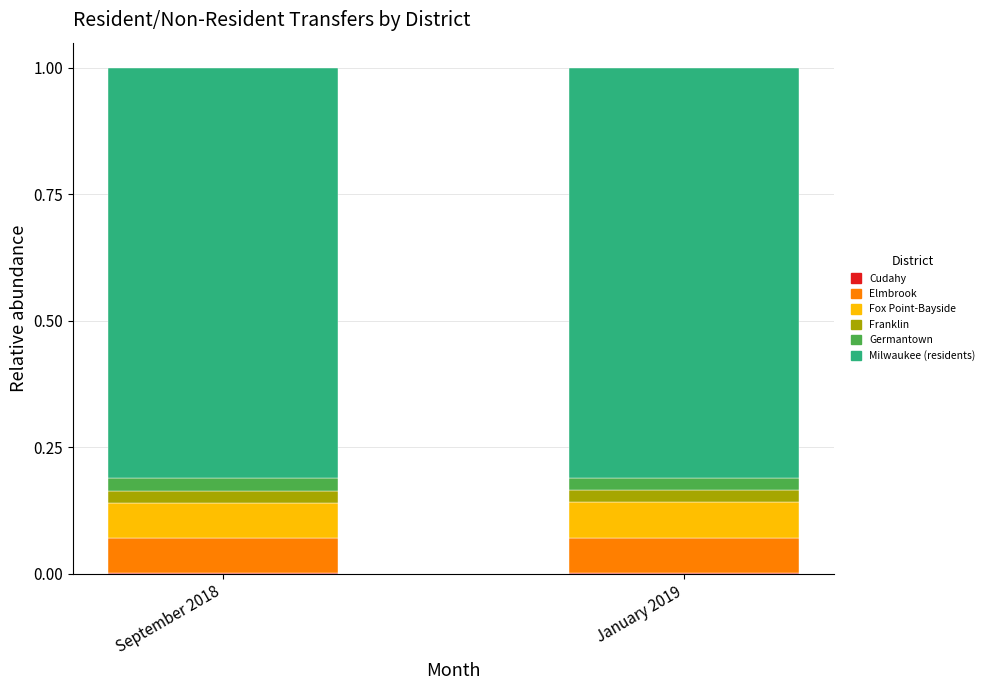

At January 2019, list the series in order from largest to smallest.

Milwaukee (residents), Fox Point-Bayside, Elmbrook, Franklin, Germantown, Cudahy